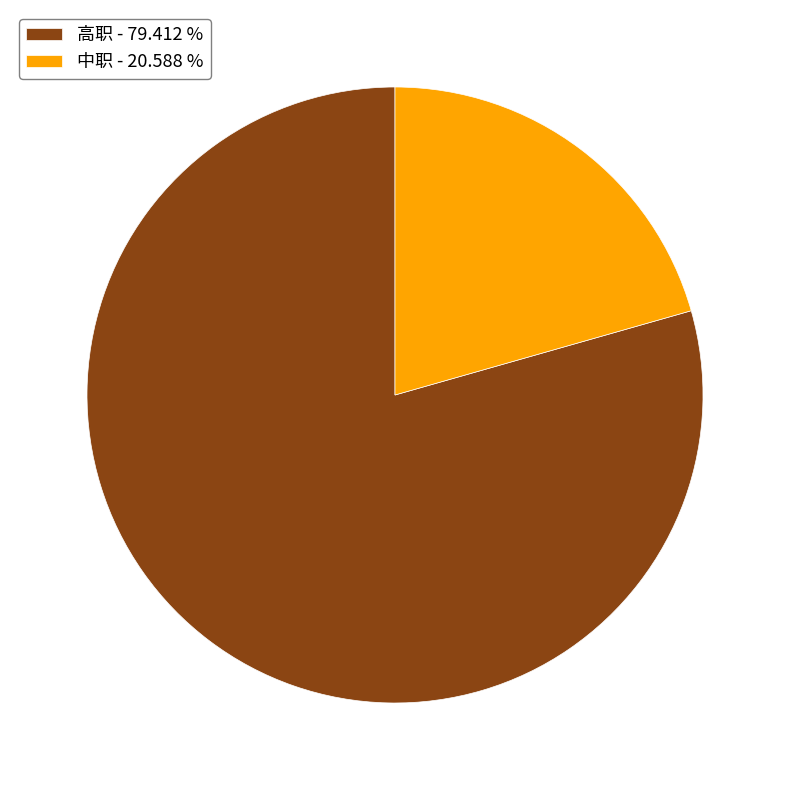

Approximately how many times larger is the value at 中职 - 20.588 % compared to 高职 - 79.412 %?

0.3